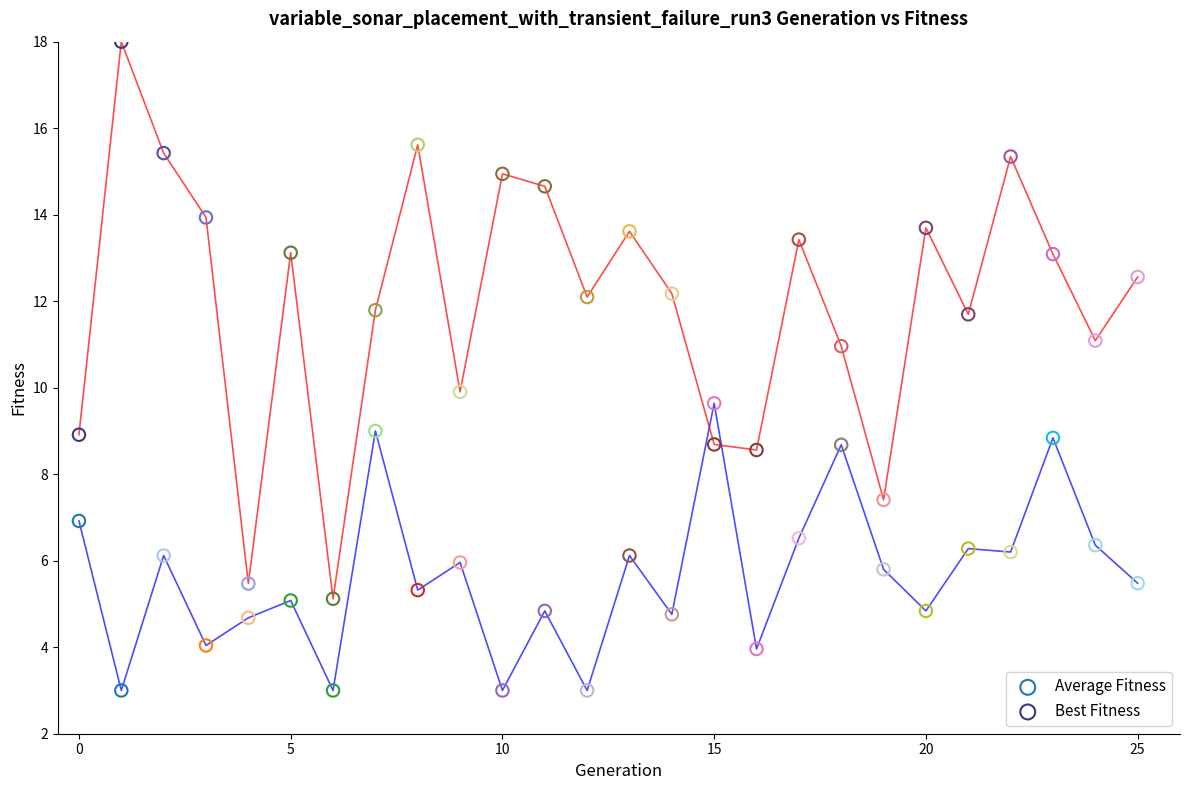

Which series contains the highest Y value?

Best Fitness